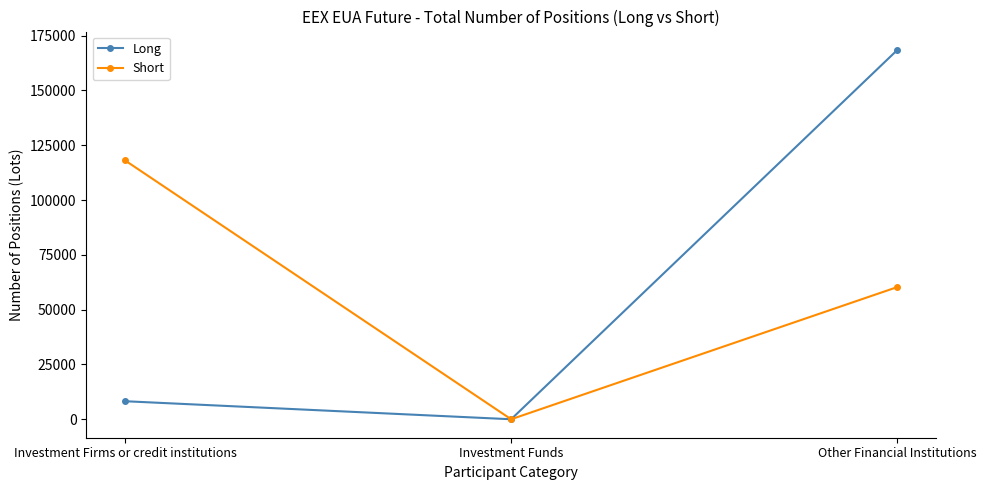

List the labels in order of Short value, smallest first.

Investment Funds, Other Financial Institutions, Investment Firms or credit institutions